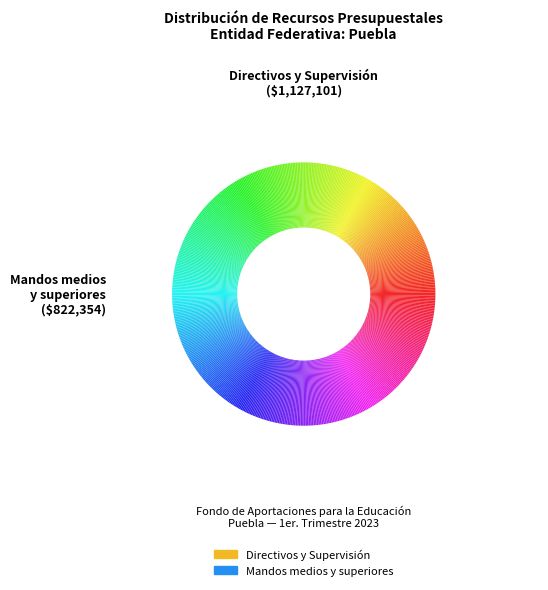

Is there a majority slice in this chart?

Yes